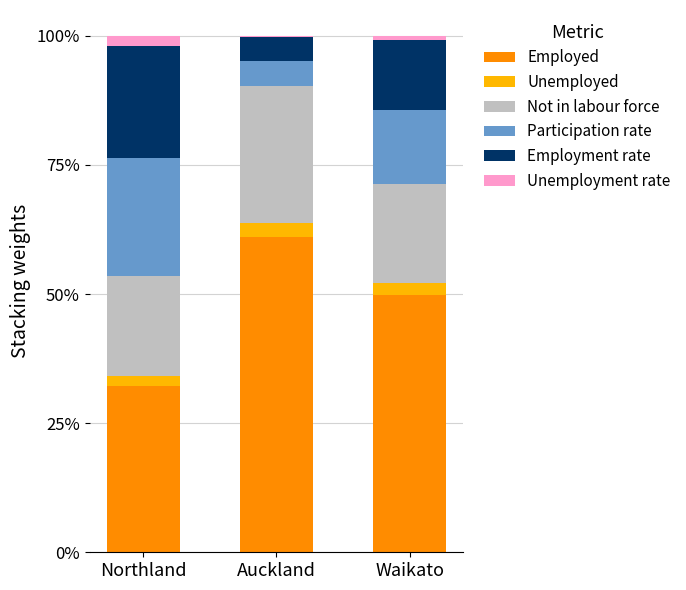

What is the highest value of the Employed series?

61.1